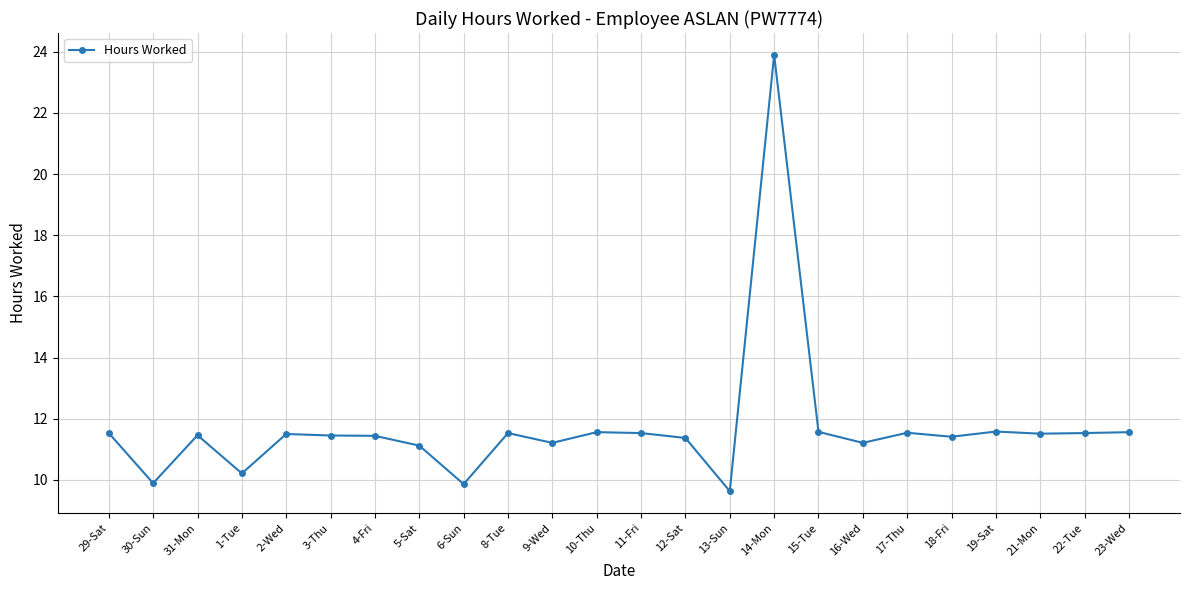

What is the difference between the values at 16-Wed and 2-Wed?

0.3